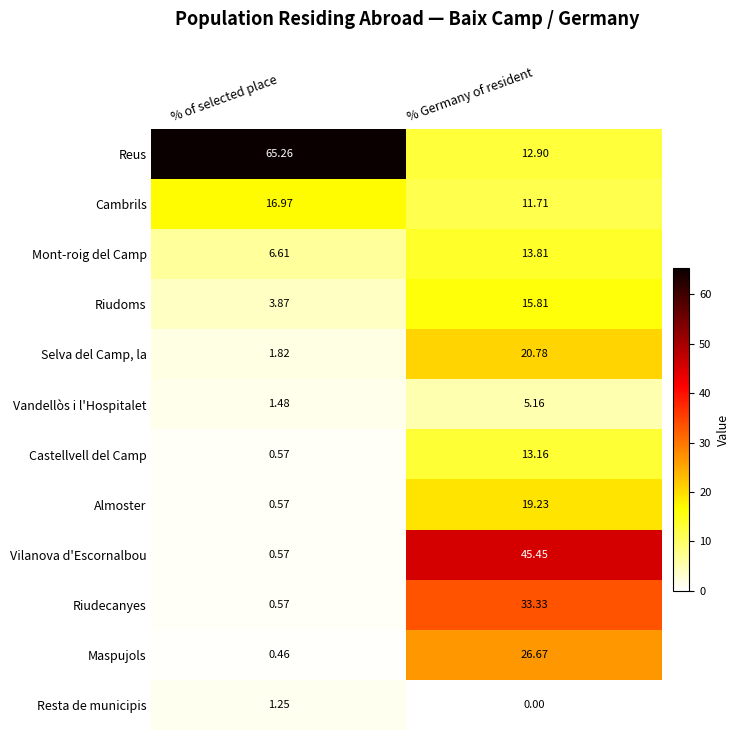

Which series has the largest total across all categories?

Reus